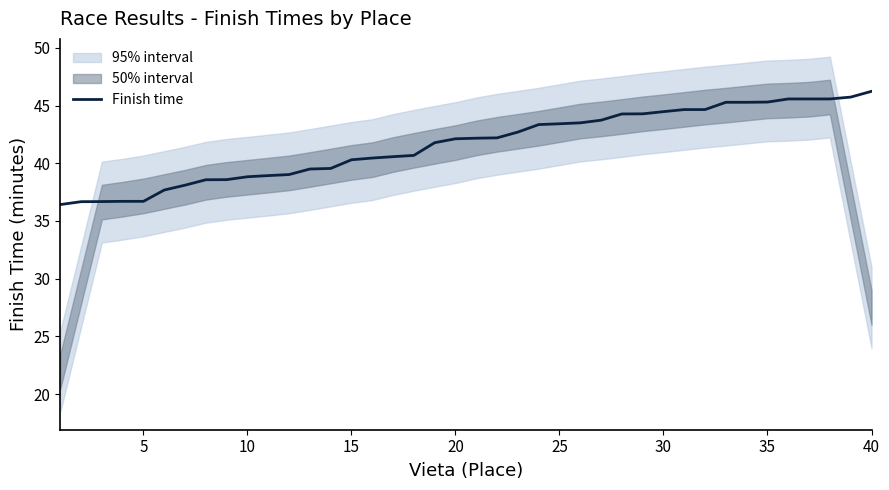

Where is the data nearest to the value 41?

17